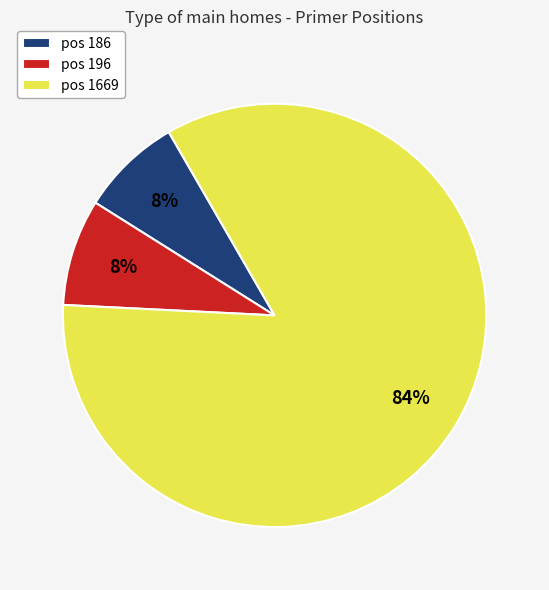

Which category accounts for the majority?

pos 1669